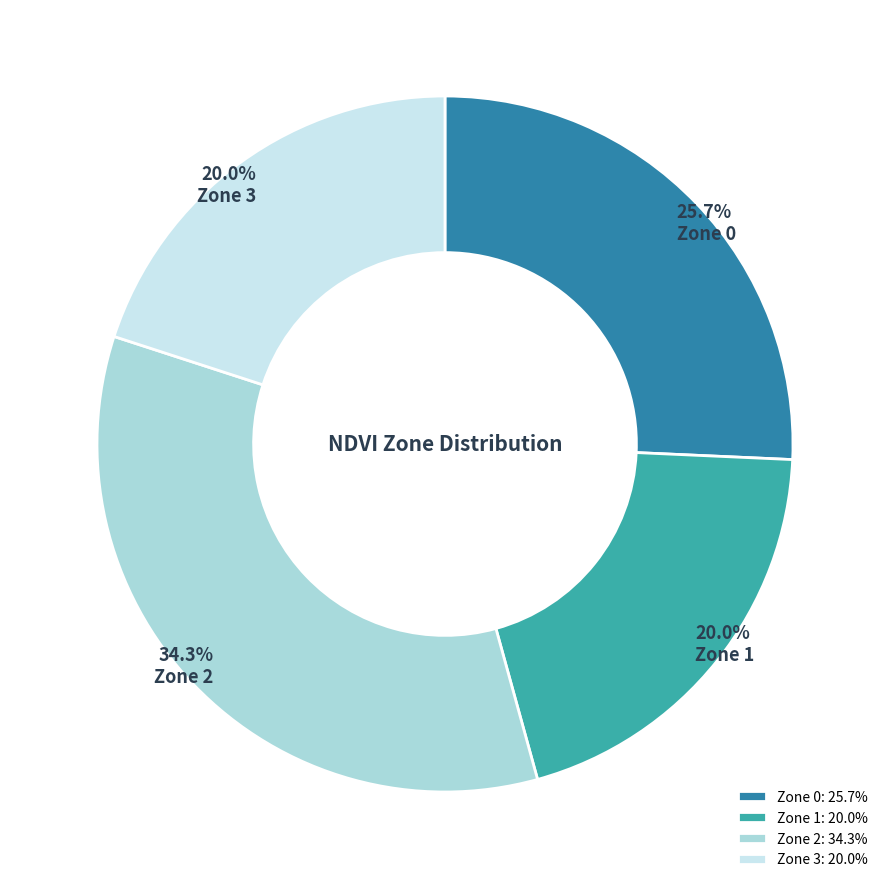

Which has a higher value, Zone 2 or Zone 1?

Zone 2